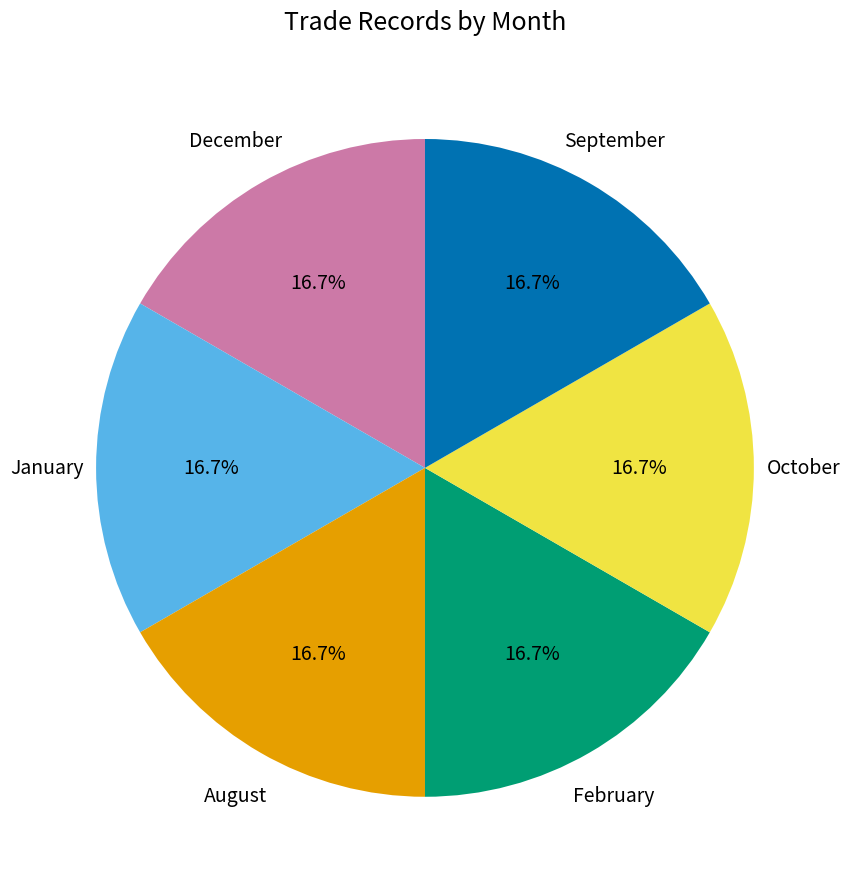

How many slices are in this pie chart?

6